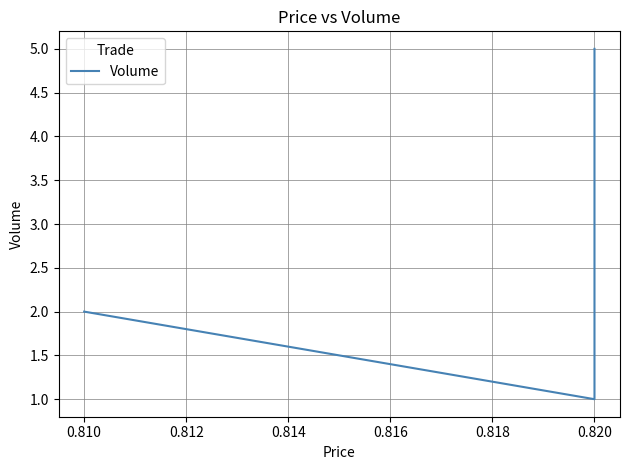

True or false: the data shows 3 at 0.810.

False